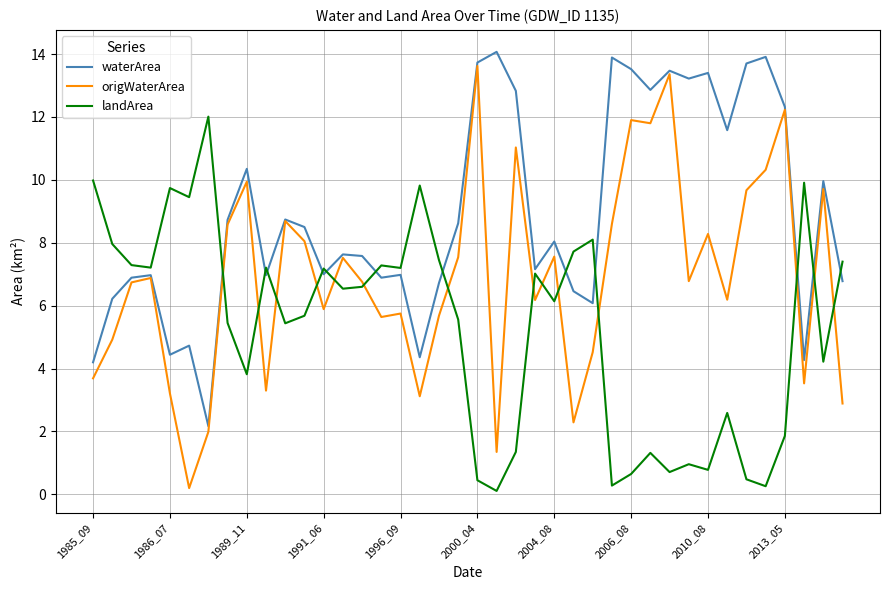

True or false: landArea and origWaterArea intersect in this chart.

True